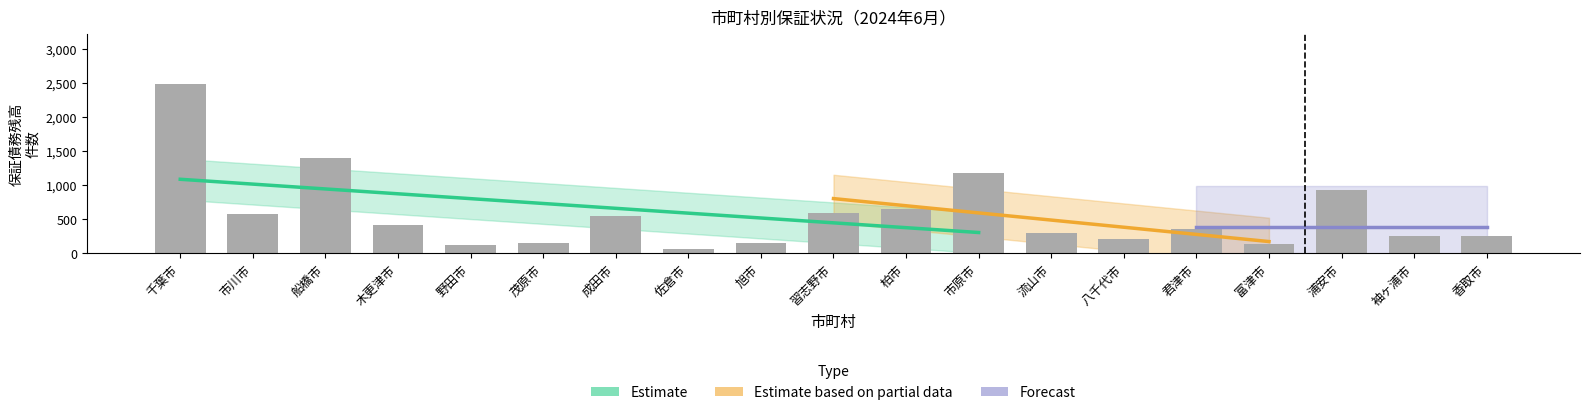

Which series has the largest total across all categories?

保証債務残高_件数